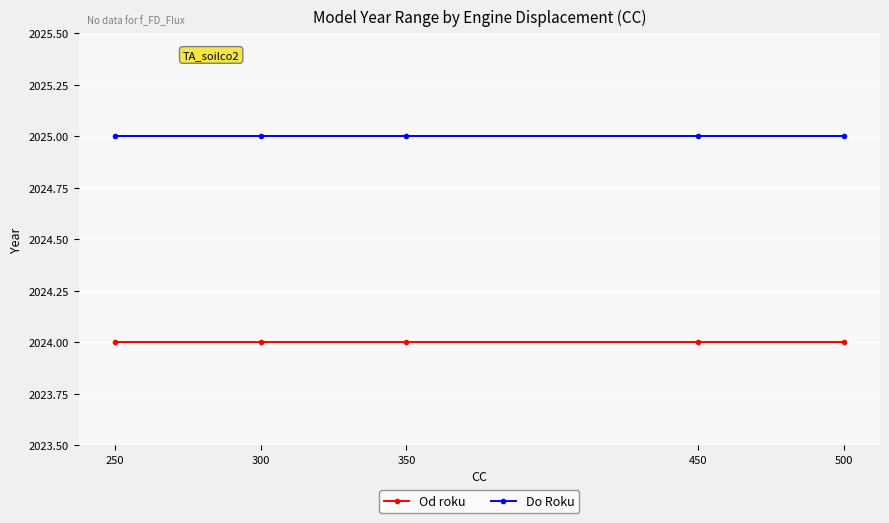

What is the lowest value of the Od roku series?

2024